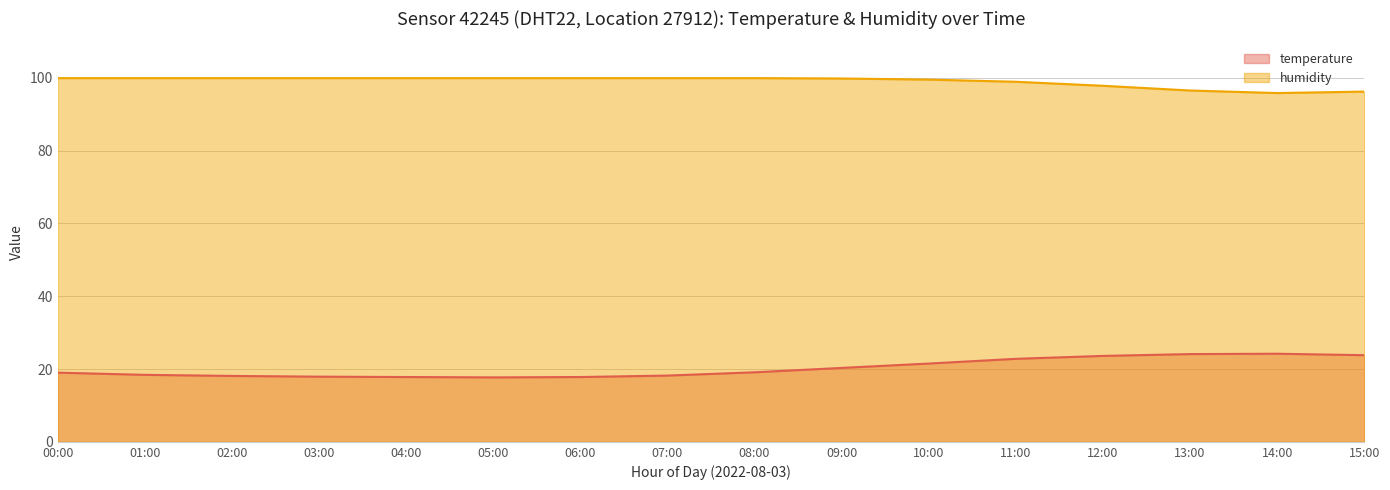

What is the difference between the temperature line values at 03:00 and 06:00?

0.1